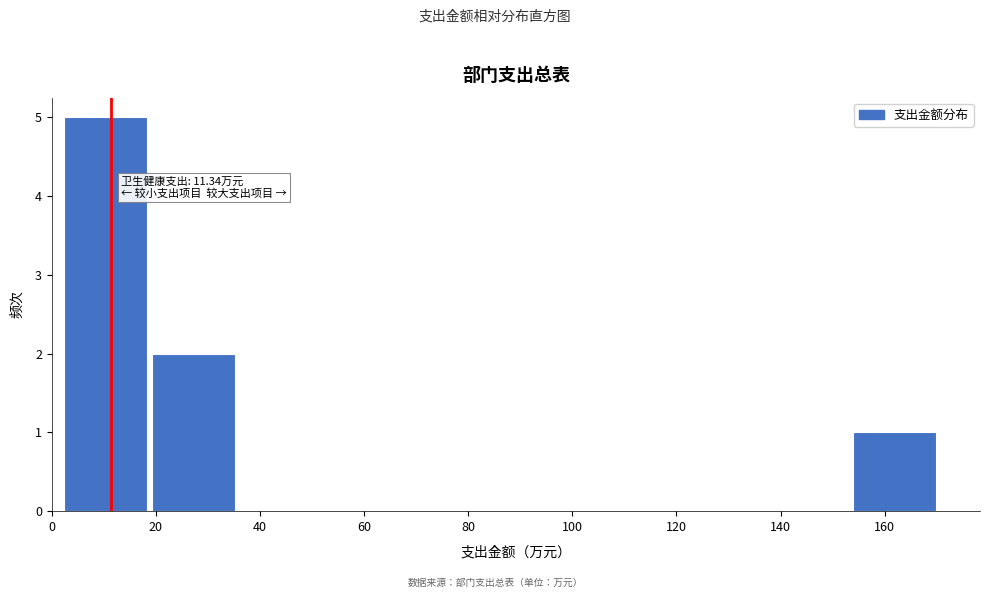

Which range on the x-axis has the tallest bar?

2 to 20